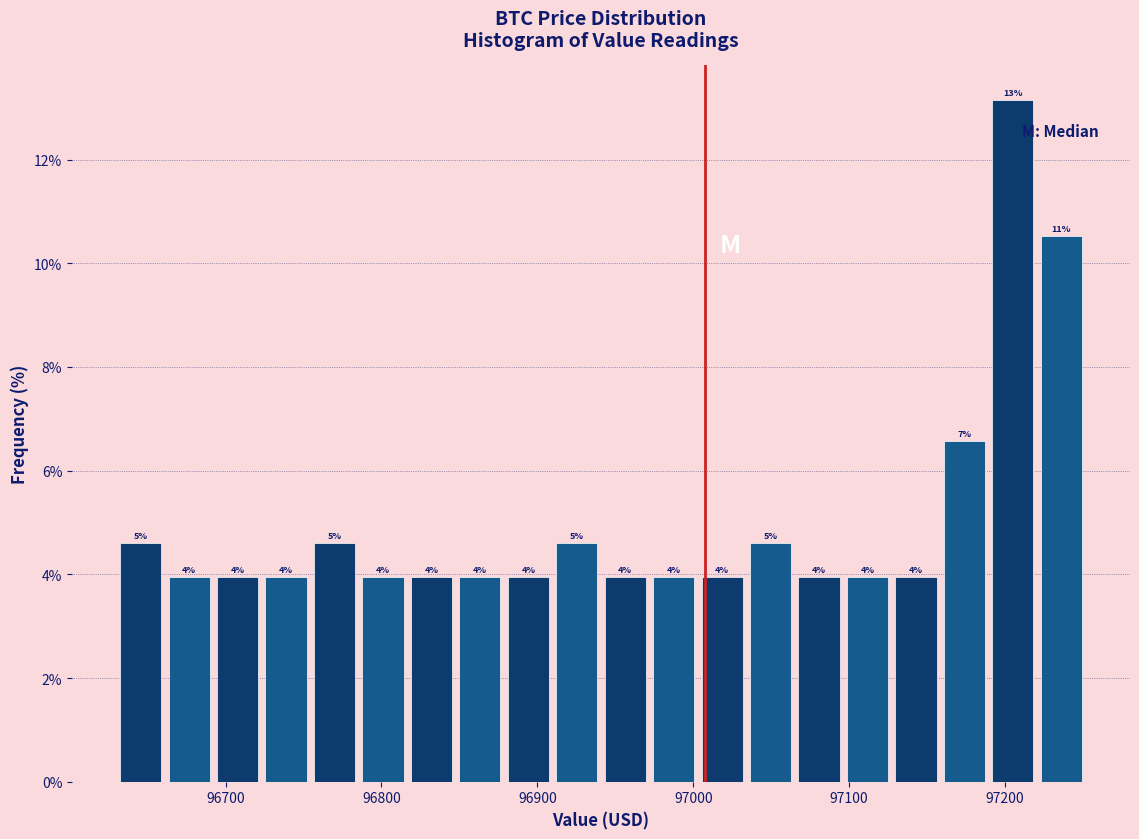

Read against the x-axis, roughly where is the centre of the tallest bar?

97210